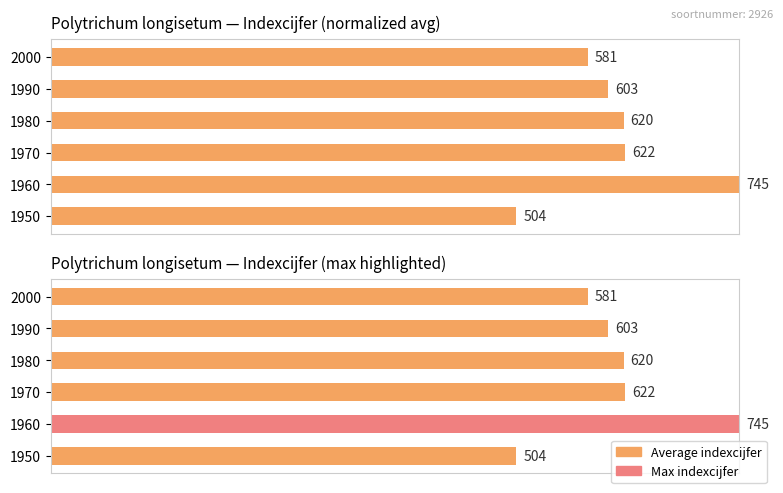

Are the bars horizontal?

Yes